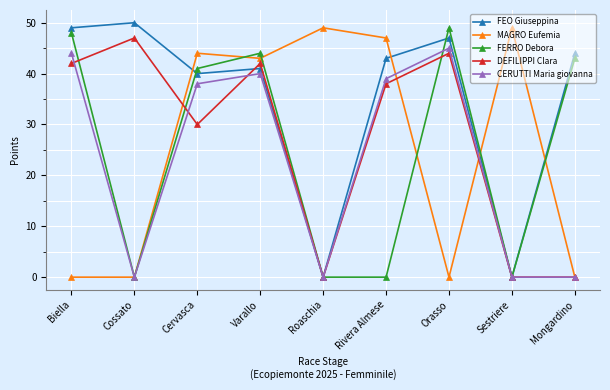

Reading left to right, what are all the values shown in this chart?

FEO Giuseppina: Biella=49	Cossato=50	Cervasca=40	Varallo=41	Roaschia=0	Rivera Almese=43	Orasso=47	Sestriere=0	Mongardino=44
MAGRO Eufemia: Biella=0	Cossato=0	Cervasca=44	Varallo=43	Roaschia=49	Rivera Almese=47	Orasso=0	Sestriere=49	Mongardino=0
FERRO Debora: Biella=48	Cossato=0	Cervasca=41	Varallo=44	Roaschia=0	Rivera Almese=0	Orasso=49	Sestriere=0	Mongardino=43
DEFILIPPI Clara: Biella=42	Cossato=47	Cervasca=30	Varallo=42	Roaschia=0	Rivera Almese=38	Orasso=44	Sestriere=0	Mongardino=0
CERUTTI Maria giovanna: Biella=44	Cossato=0	Cervasca=38	Varallo=40	Roaschia=0	Rivera Almese=39	Orasso=45	Sestriere=0	Mongardino=0